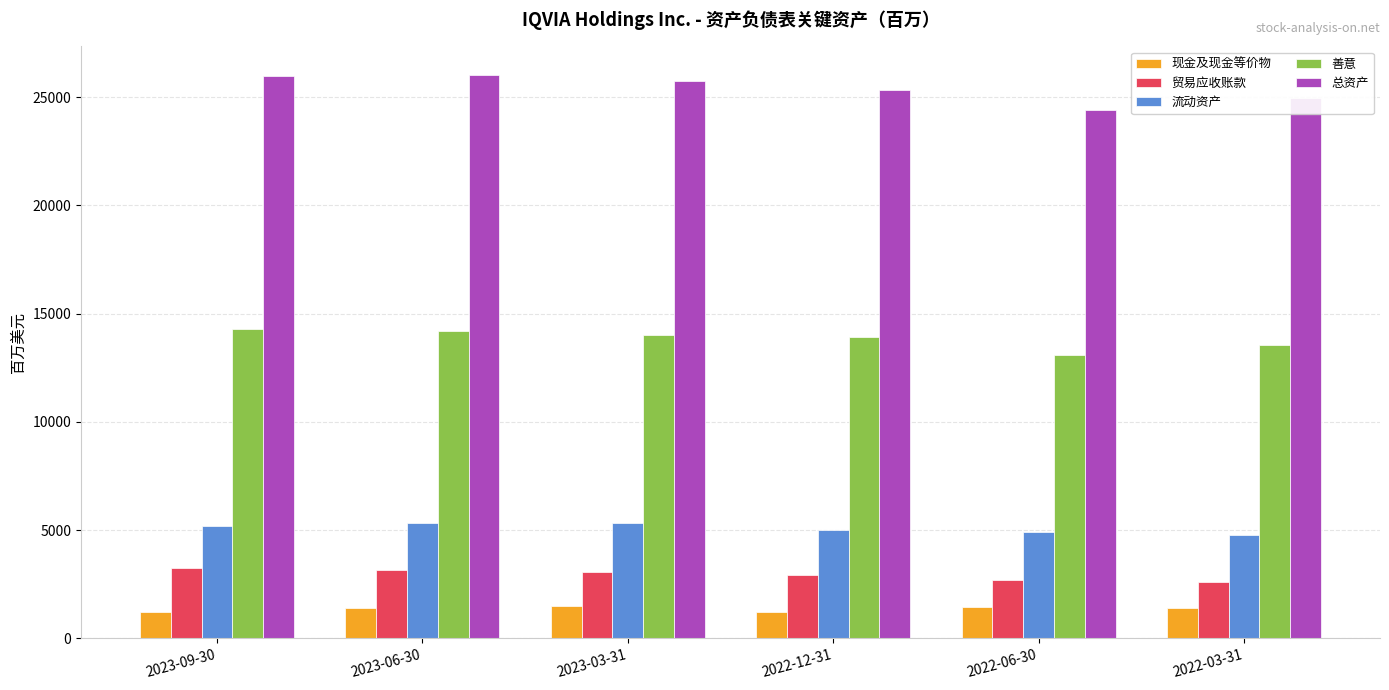

At how many categories does at least one series exceed 21600?

6